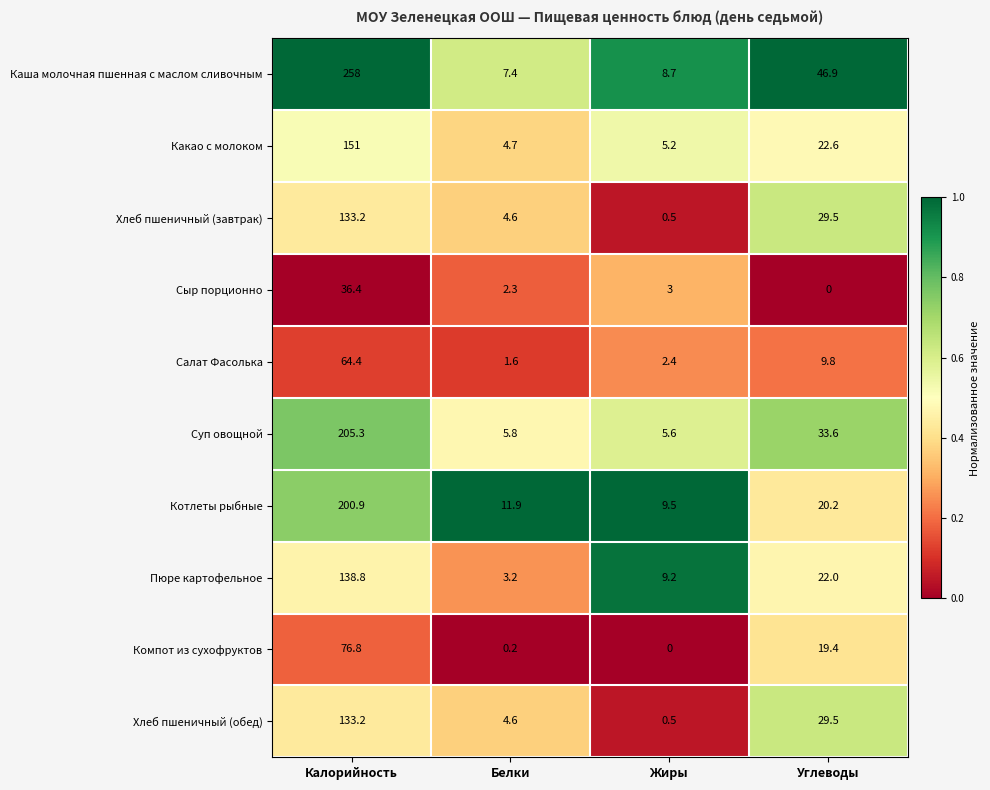

The value of Каша молочная пшенная с маслом сливочным at Белки is 7.4. True or false?

True